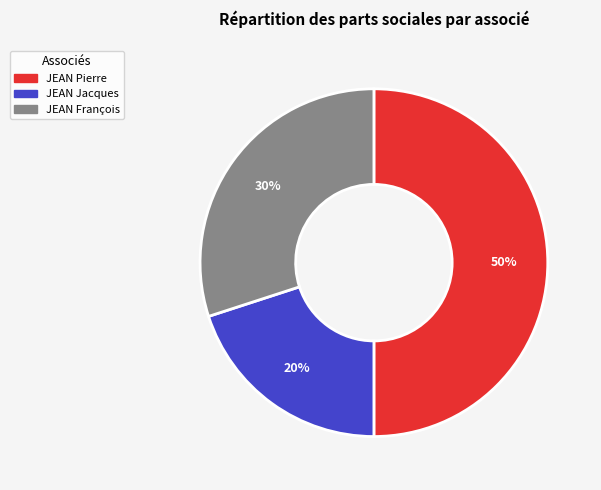

What percentage is the JEAN François slice, to the nearest percent?

30%